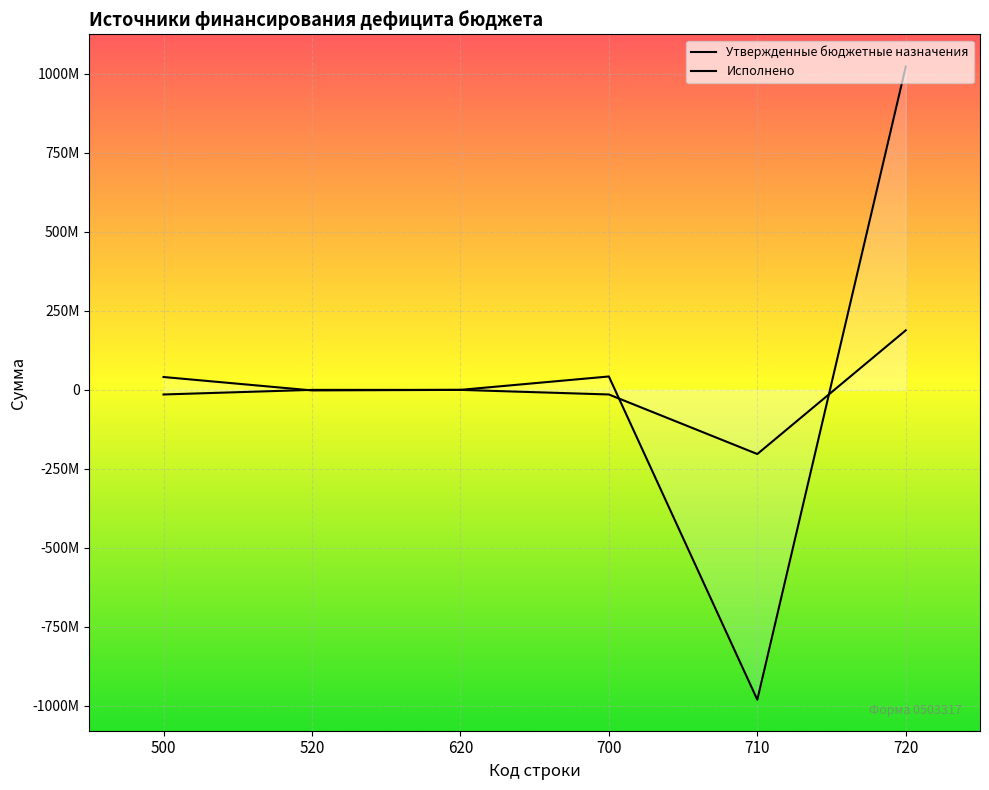

At which label does Исполнено reach its minimum?

710